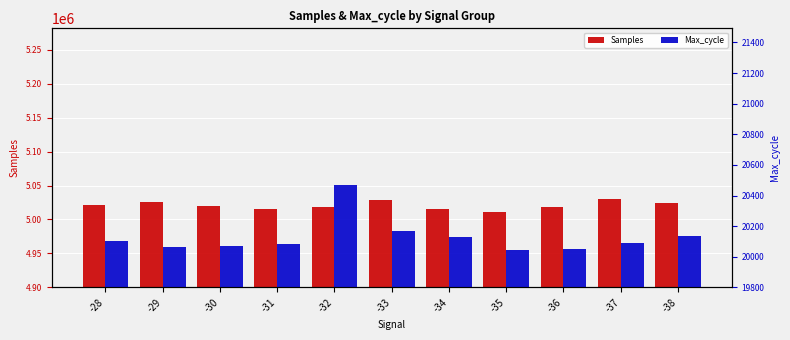

Does the chart contain any negative values?

No